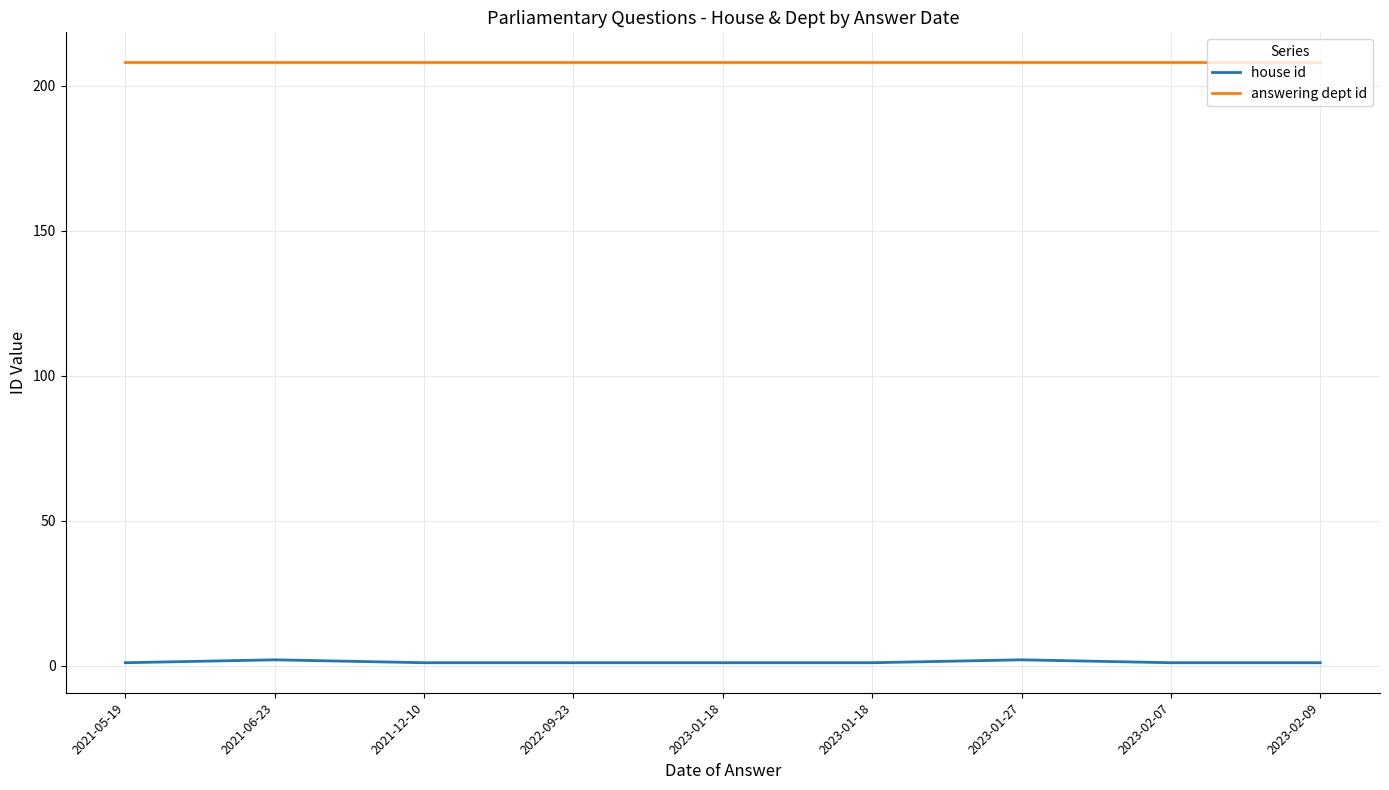

Which label corresponds to the largest value in the chart?

2021-05-19